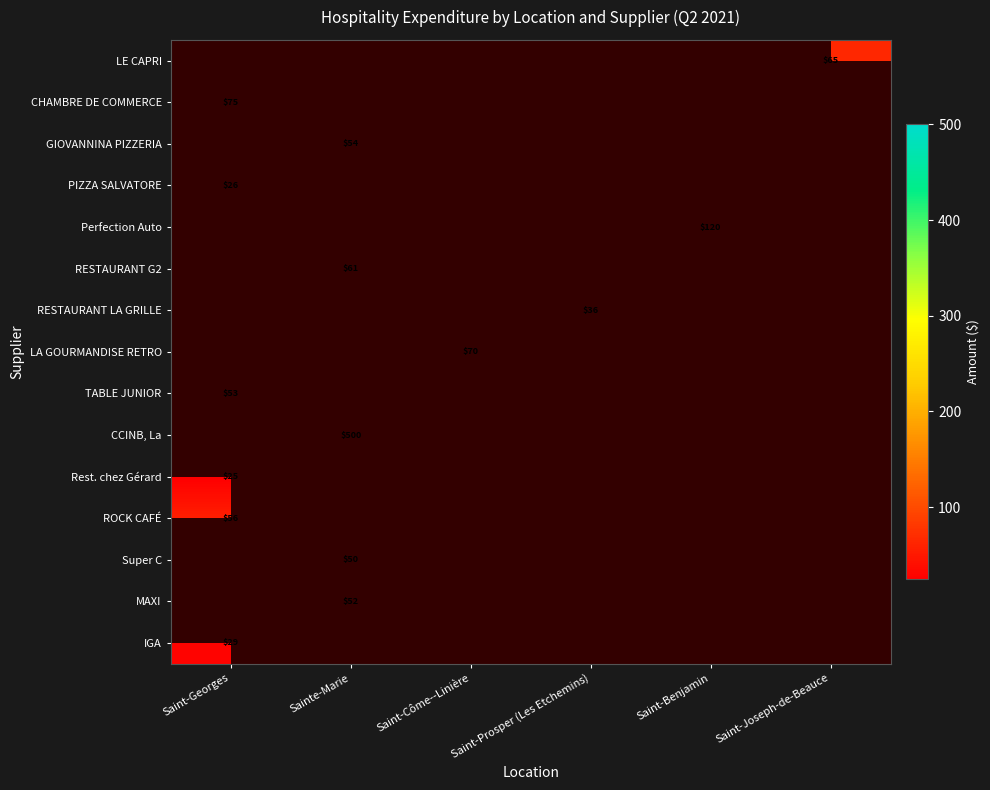

How many data points does each series have?

6